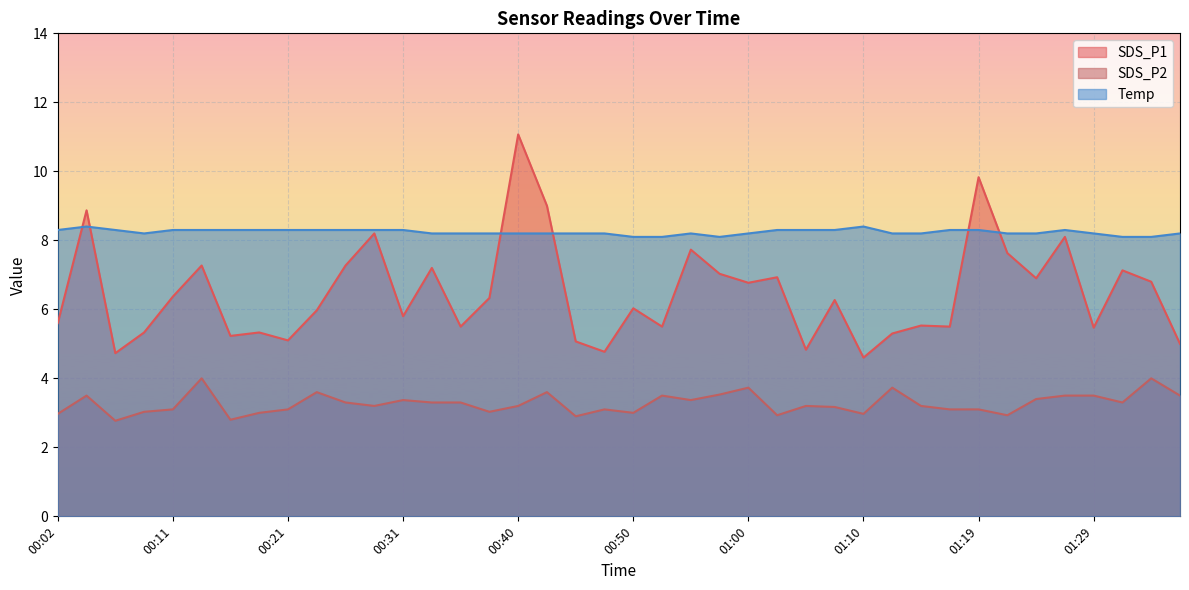

Which series has the largest range (max minus min)?

SDS_P1